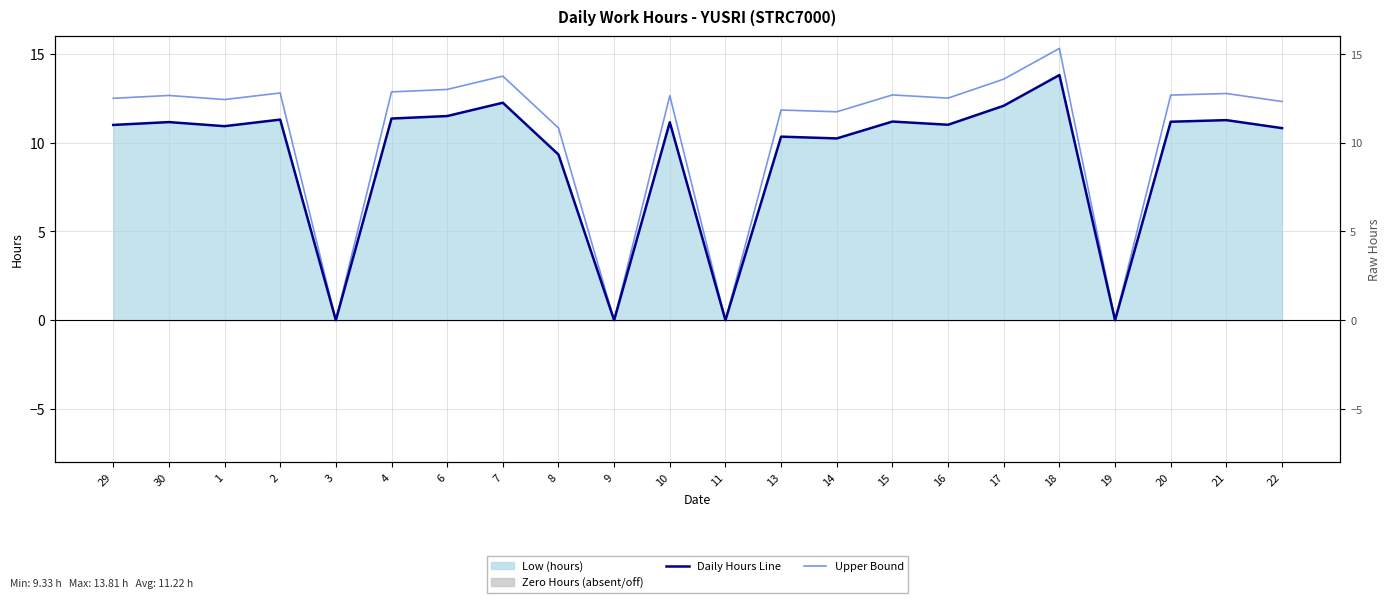

What position from the right is 6?

16